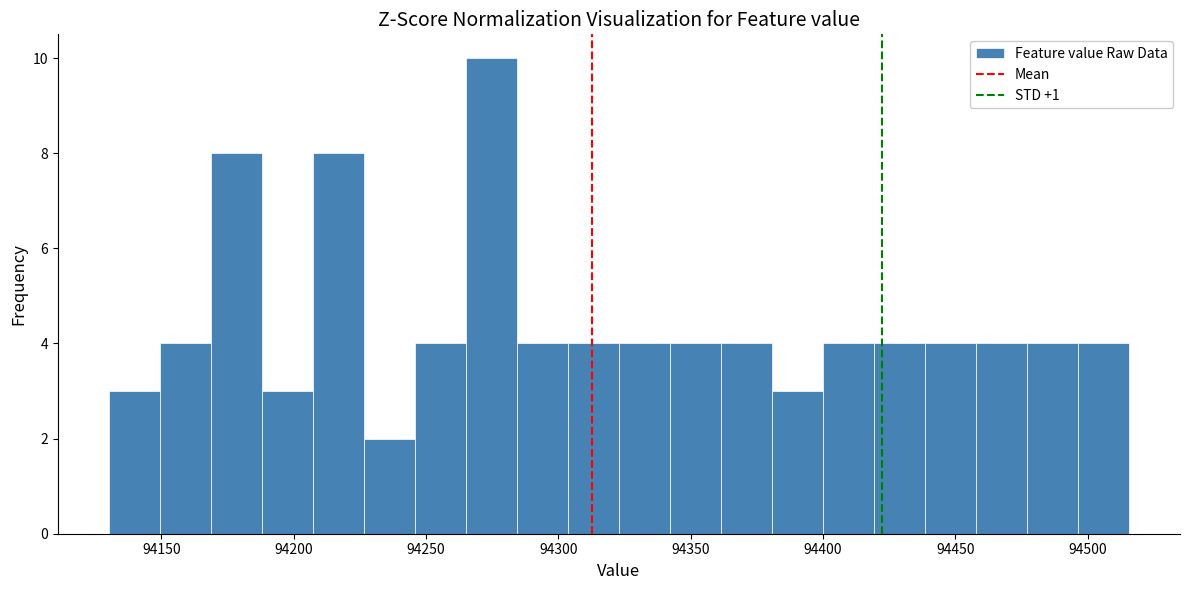

Read against the x-axis, roughly where is the centre of the tallest bar?

94275